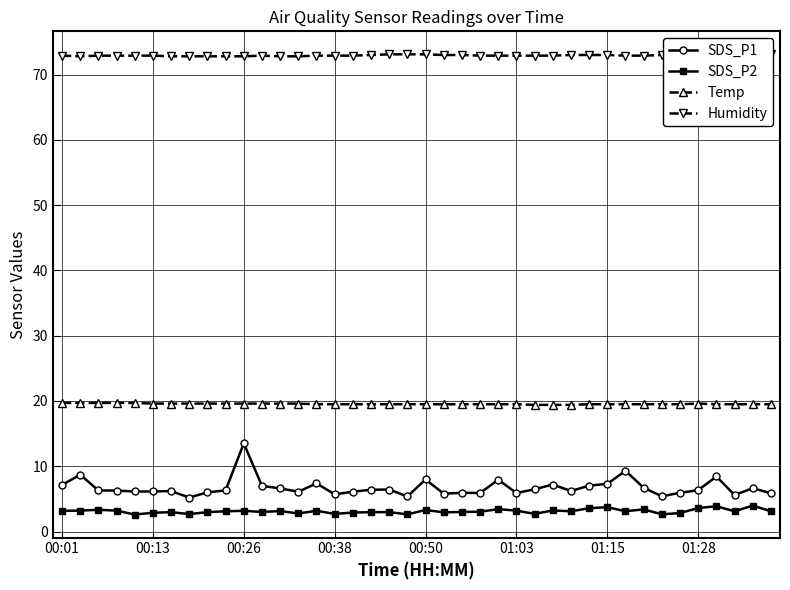

Is it true that SDS_P1 equals 4.9 at 29?

False